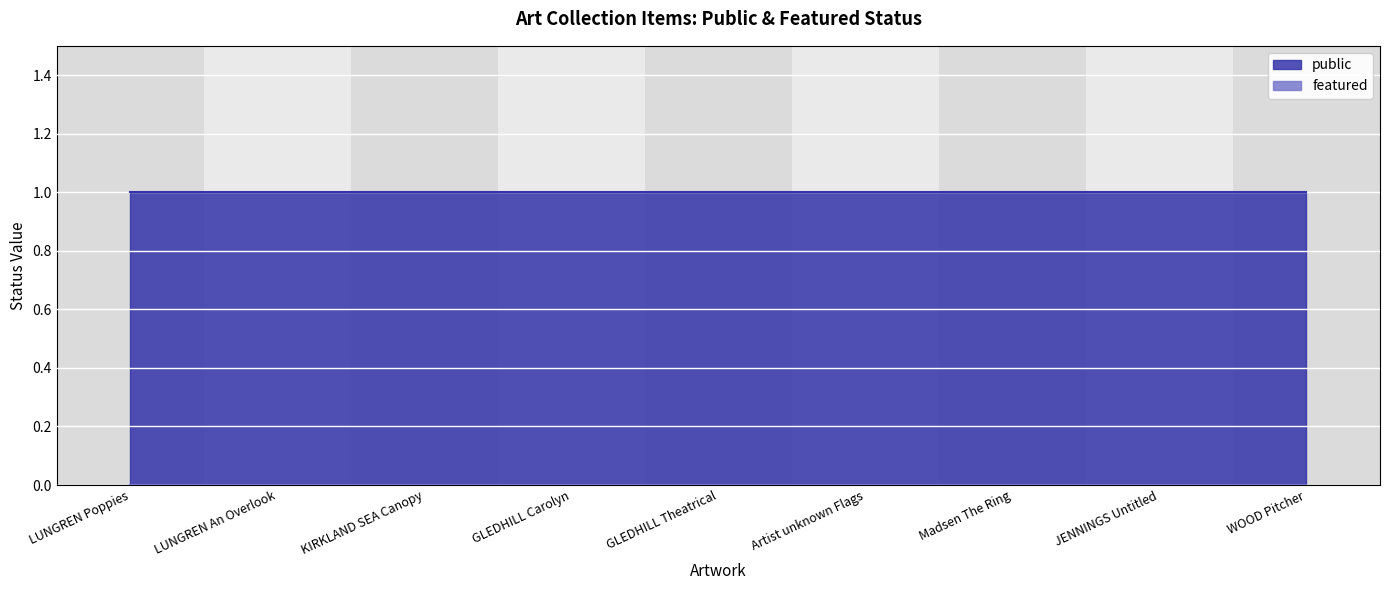

What is the label of the 7th point from the right?

KIRKLAND SEA Canopy